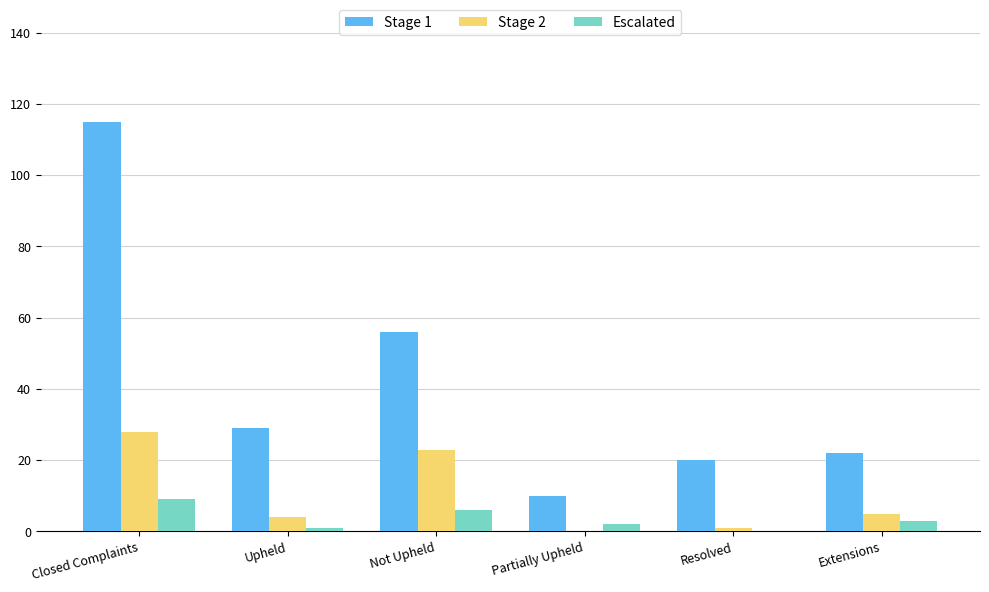

Between Upheld and Not Upheld, which series saw the biggest shift?

Stage 1